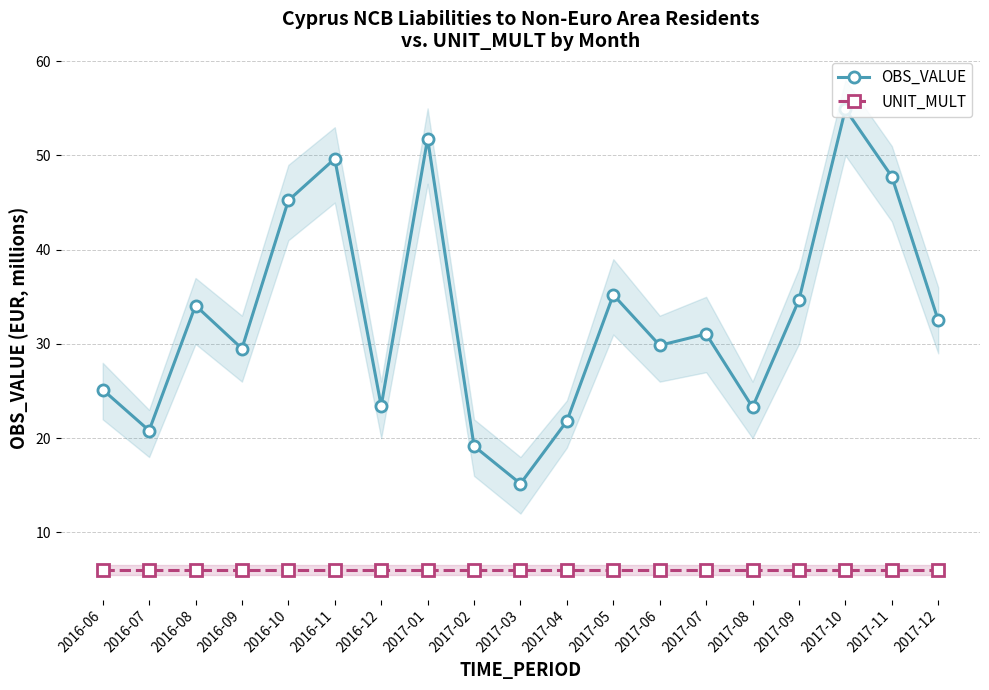

How many data points in OBS_VALUE are less than 31?

9